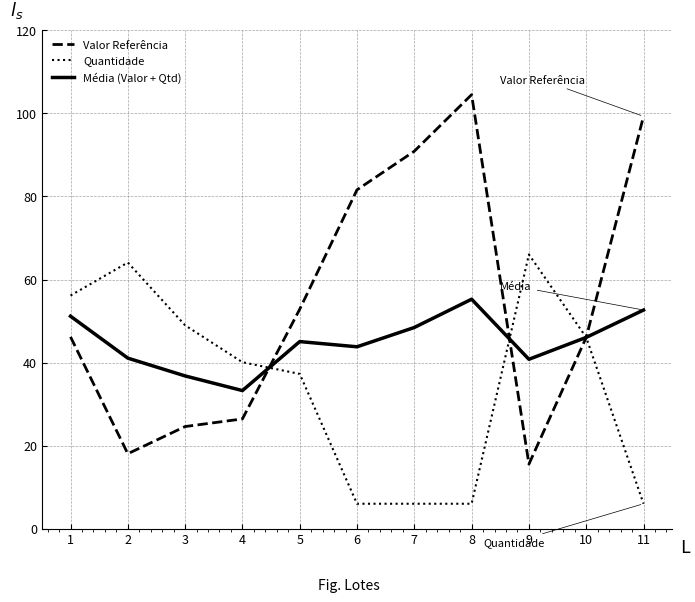

List the series in order of their peak value, lowest first.

Média (Valor + Qtd), Quantidade, Valor Referência